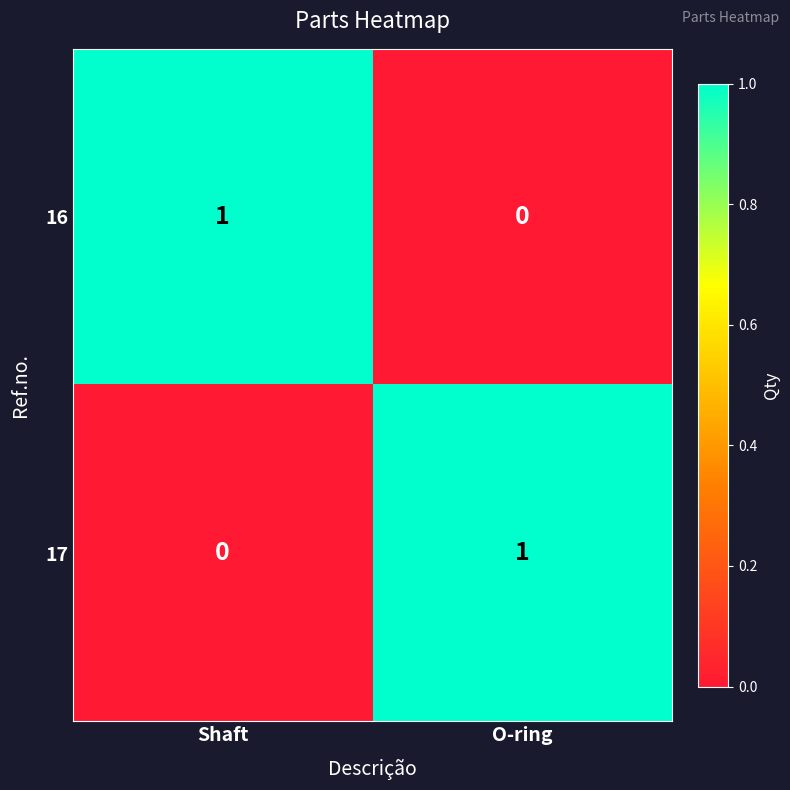

Rank the series at O-ring from highest to lowest value.

17, 16